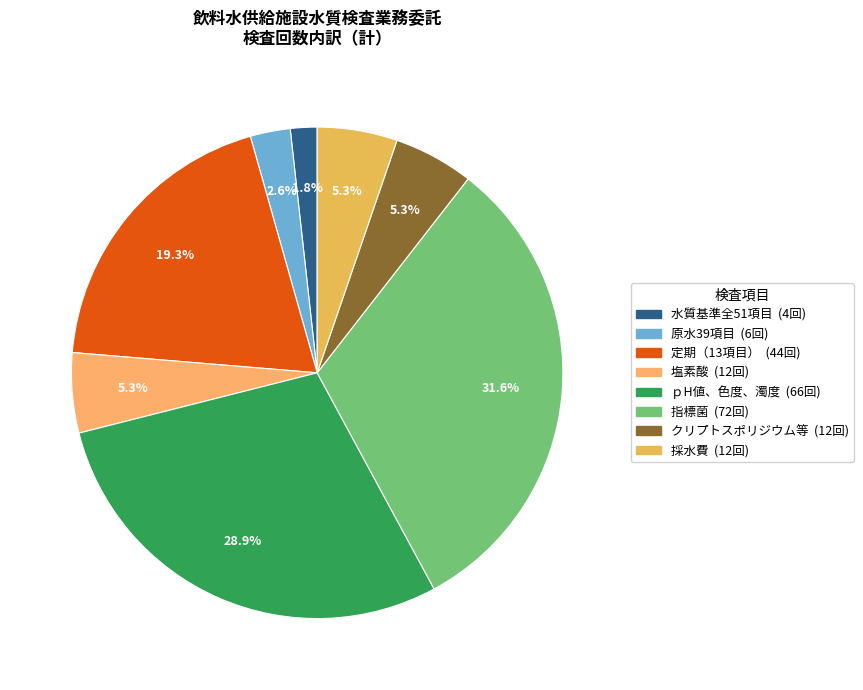

How many slices are in this pie chart?

8